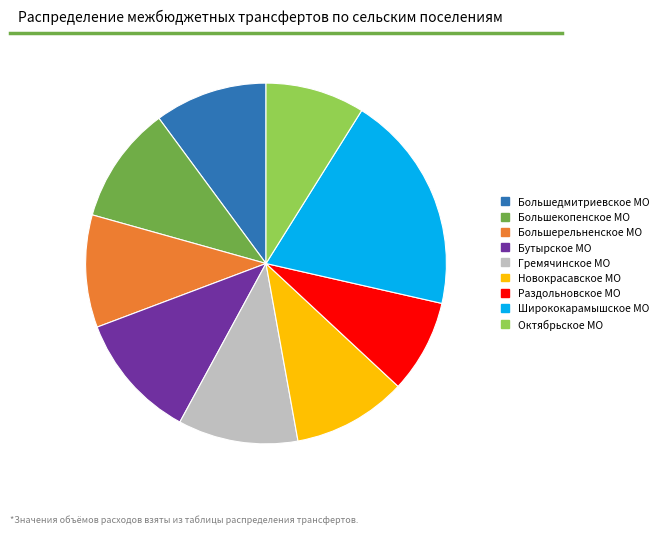

Is the sum of Гремячинское МО and Новокрасавское МО greater than half?

No